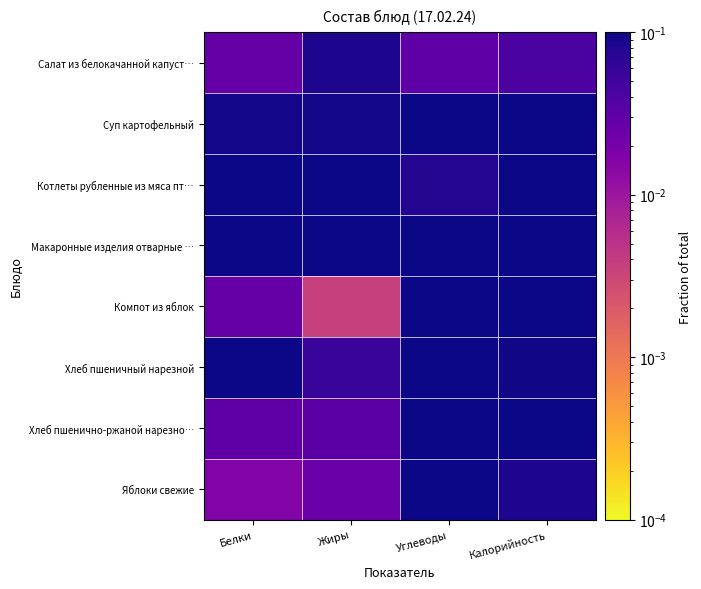

What is the difference between the highest and lowest values at Жиры?

0.5